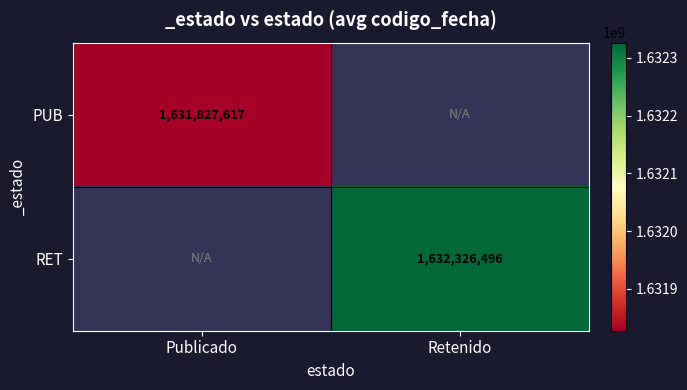

Which category has the highest value across all series?

Retenido